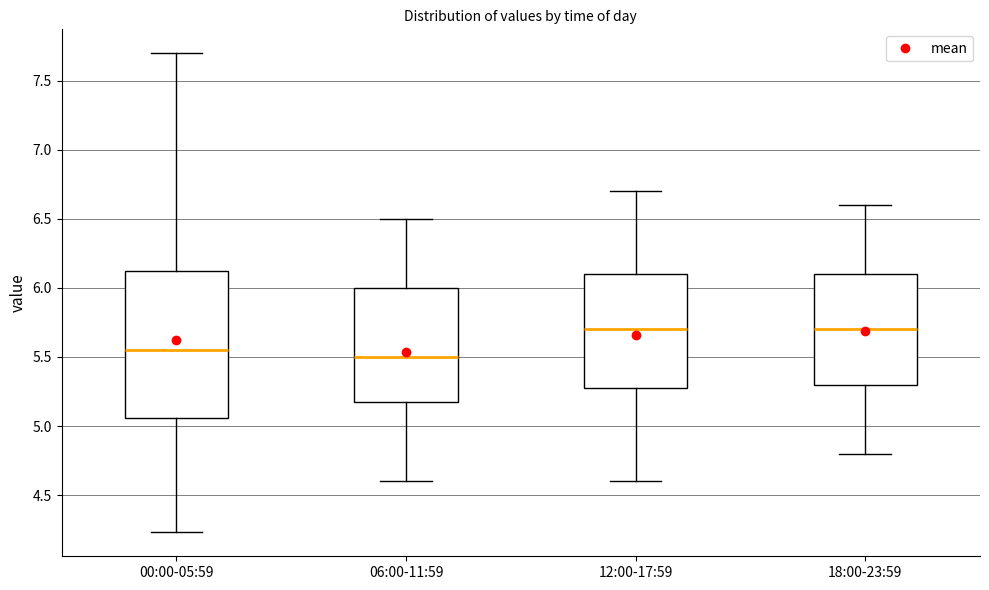

Reading left to right, transcribe this box plot: for each box, give where its median line is, the range the box spans, and where its two whiskers end, as read against the y-axis. The values are not printed on the chart, so give them approximately, as read against the axis.

00:00-05:59: median 5.55, box 5.05 to 6.15, whiskers 4.25 to 7.70
06:00-11:59: median 5.50, box 5.20 to 6.00, whiskers 4.60 to 6.50
12:00-17:59: median 5.70, box 5.30 to 6.10, whiskers 4.60 to 6.70
18:00-23:59: median 5.70, box 5.30 to 6.10, whiskers 4.80 to 6.60